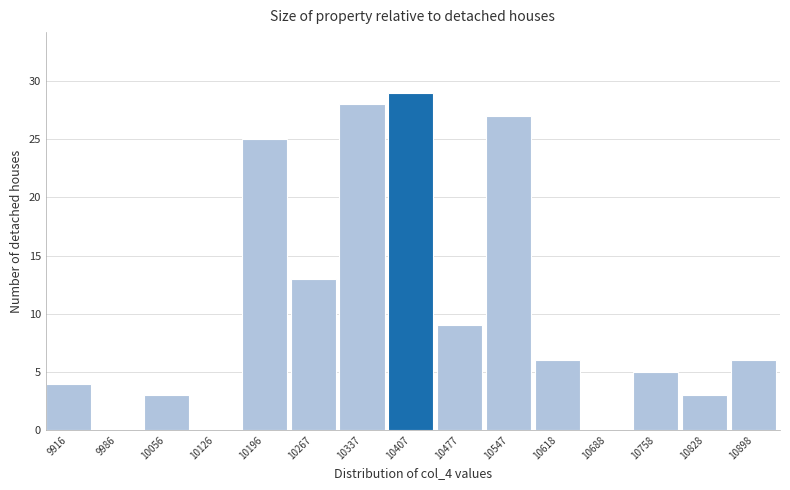

Reading right to left, list all the values displayed in this chart.

10898=6	10828=3	10758=5	10688=0	10618=6	10547=27	10477=9	10407=29	10337=28	10267=13	10196=25	10126=0	10056=3	9986=0	9916=4